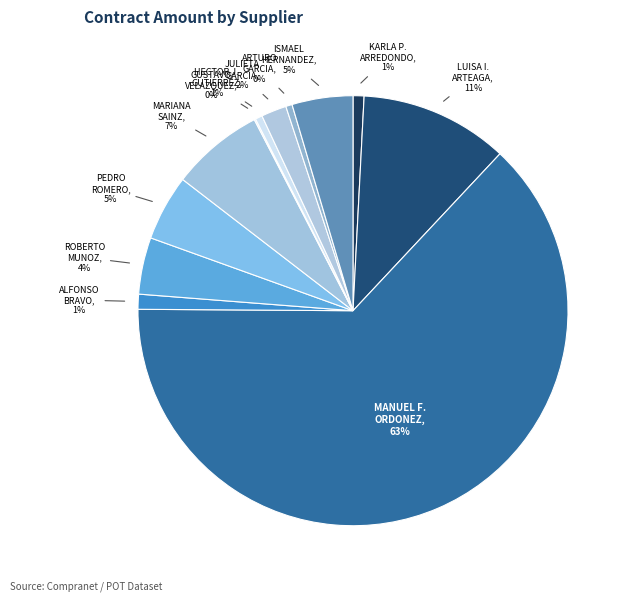

Count the number of slices in the pie.

12